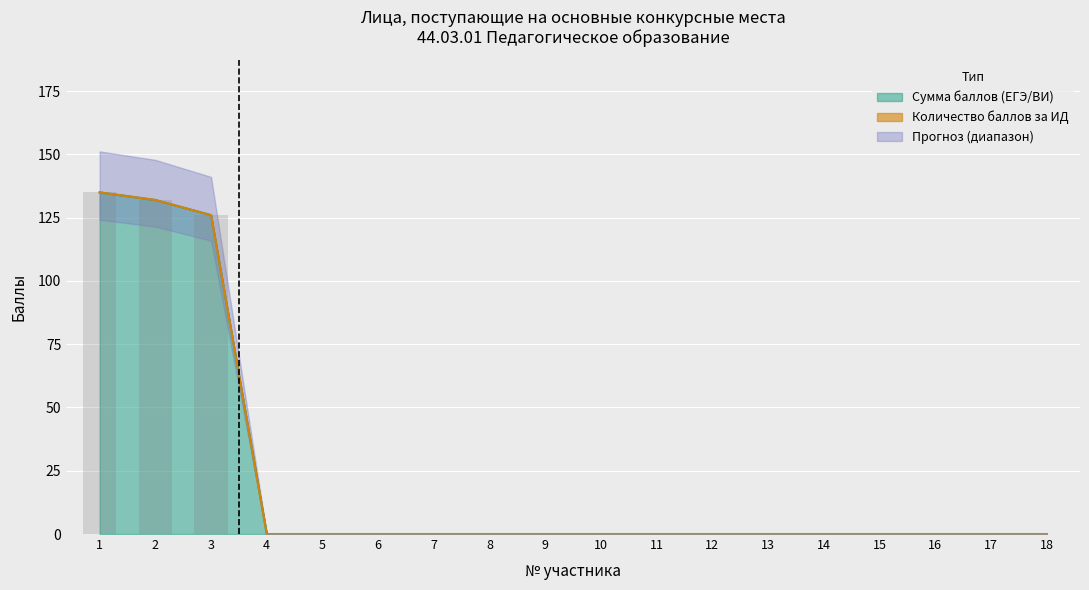

List the labels in order of value, smallest first.

4, 5, 6, 7, 8, 9, 10, 11, 12, 13, 14, 15, 16, 17, 18, 3, 2, 1